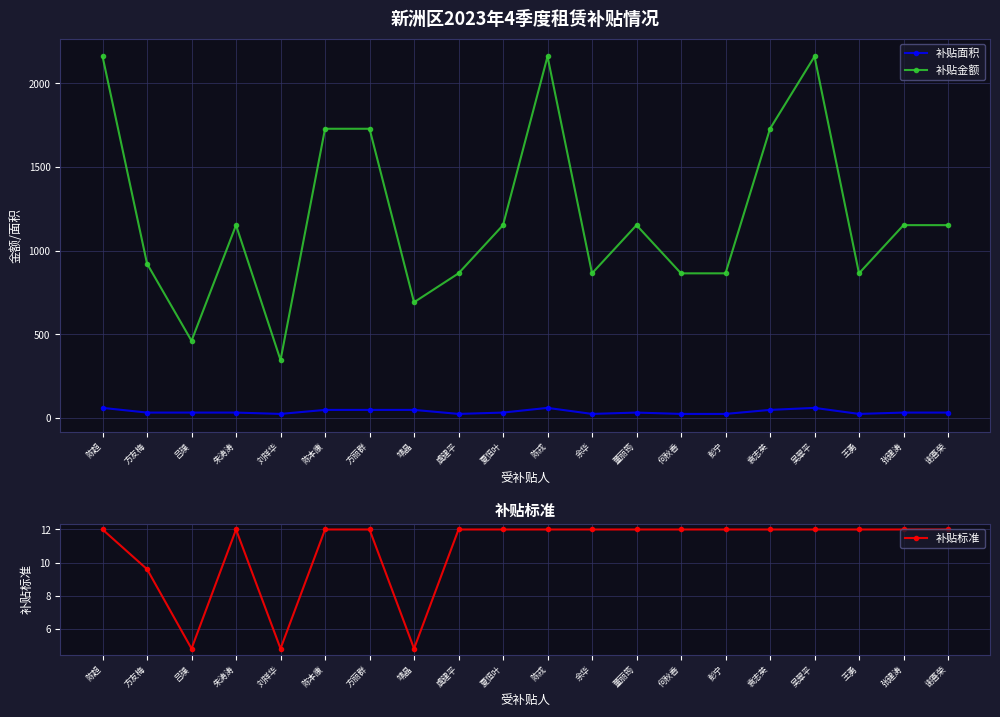

At which category is the sum across all series the highest?

陈超